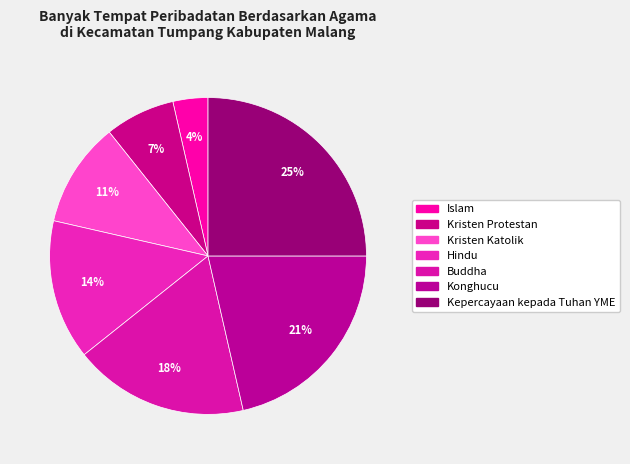

Which category has the biggest portion of the pie?

Kepercayaan kepada Tuhan YME